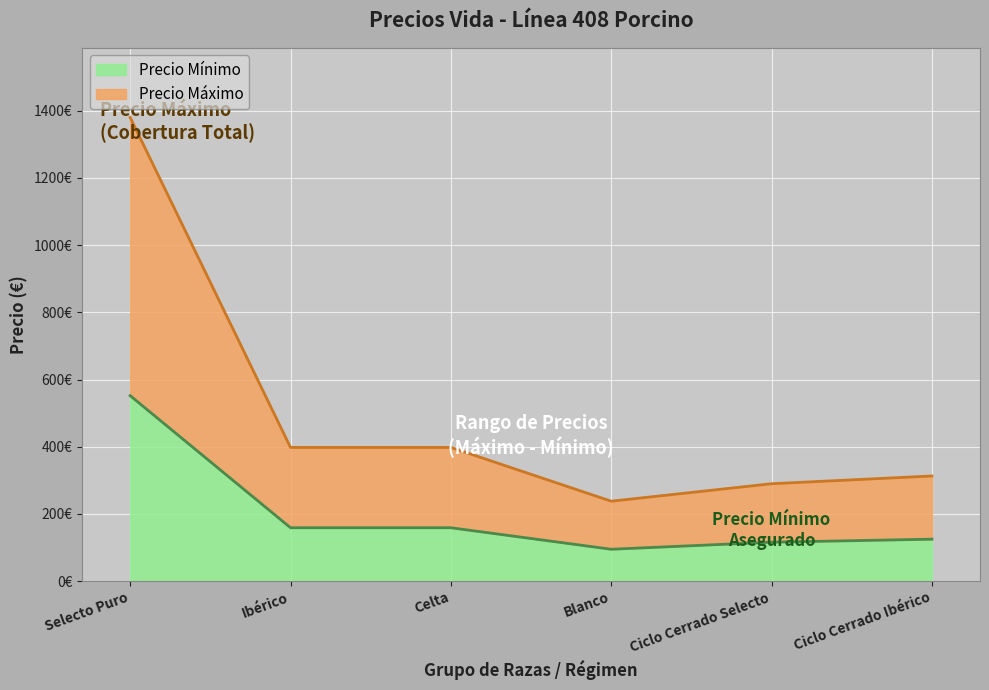

What are all the series names shown in the legend?

Precio Mínimo, Precio Máximo